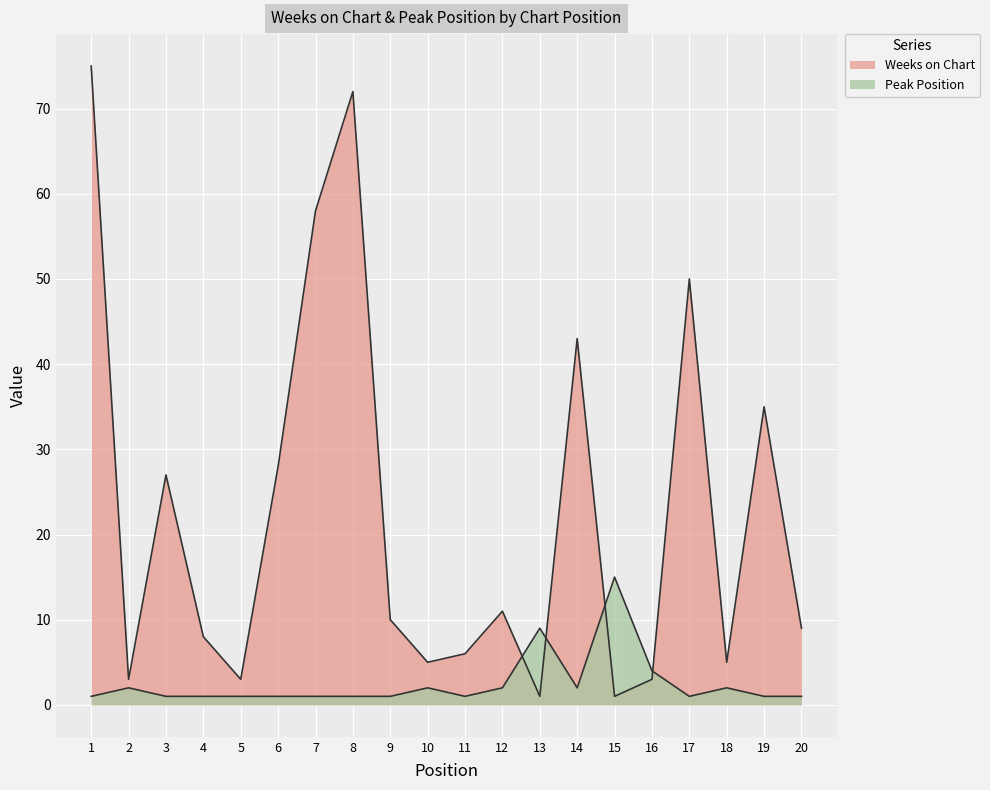

What is the highest value of the Weeks on Chart series?

75